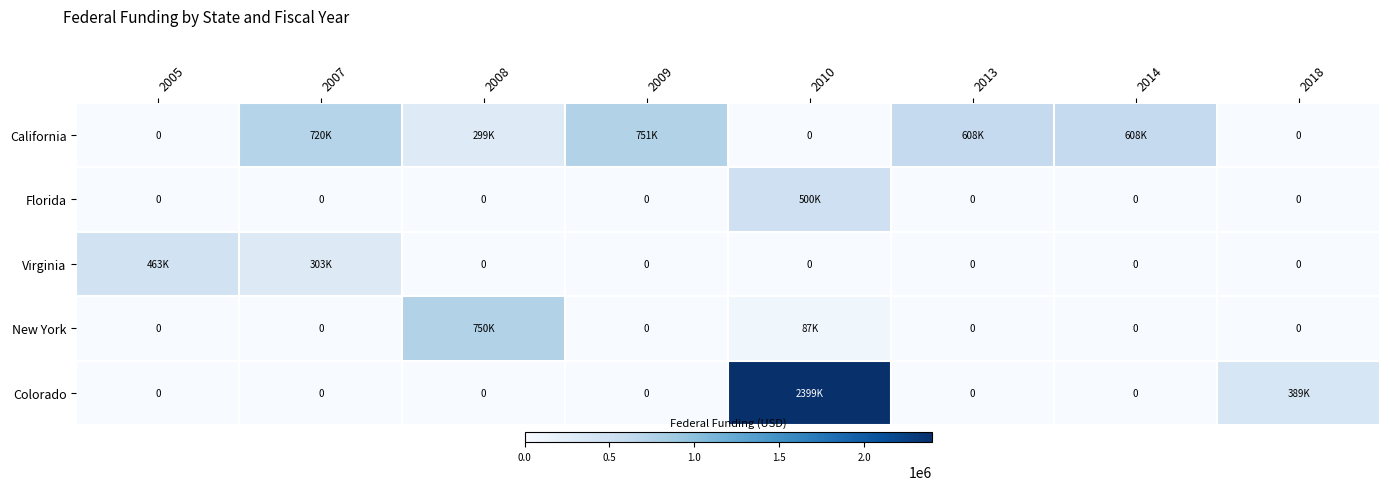

Which series has the largest range (max minus min)?

Colorado